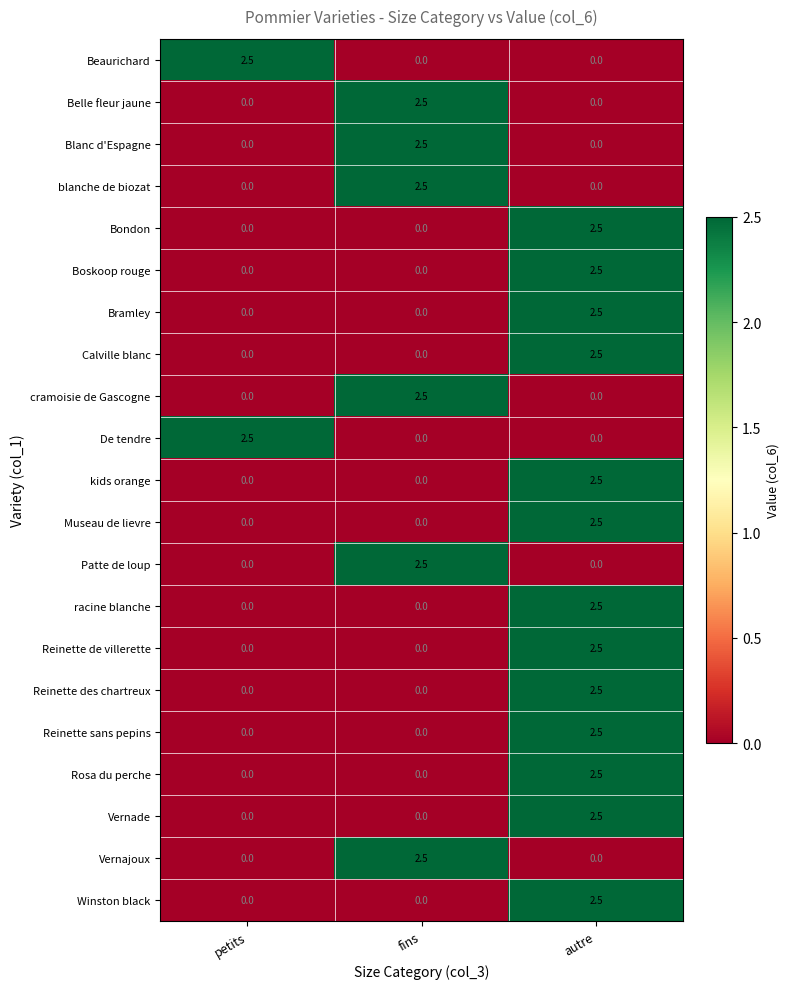

How many series are shown in this chart?

21